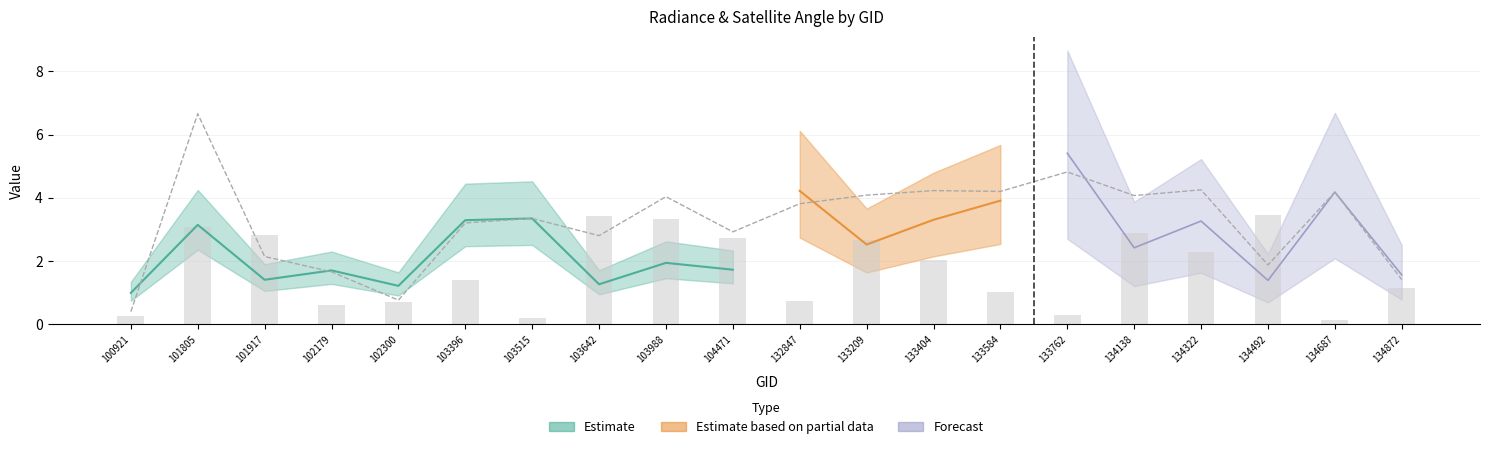

At which category is the sum across all series the highest?

101805